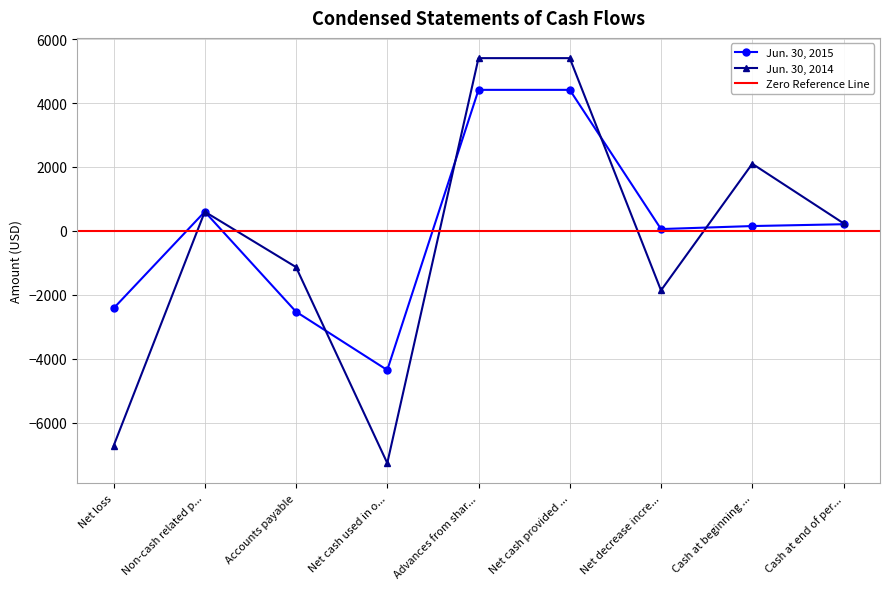

In Jun. 30, 2014, how many points are higher than both neighbors (excluding endpoints)?

2